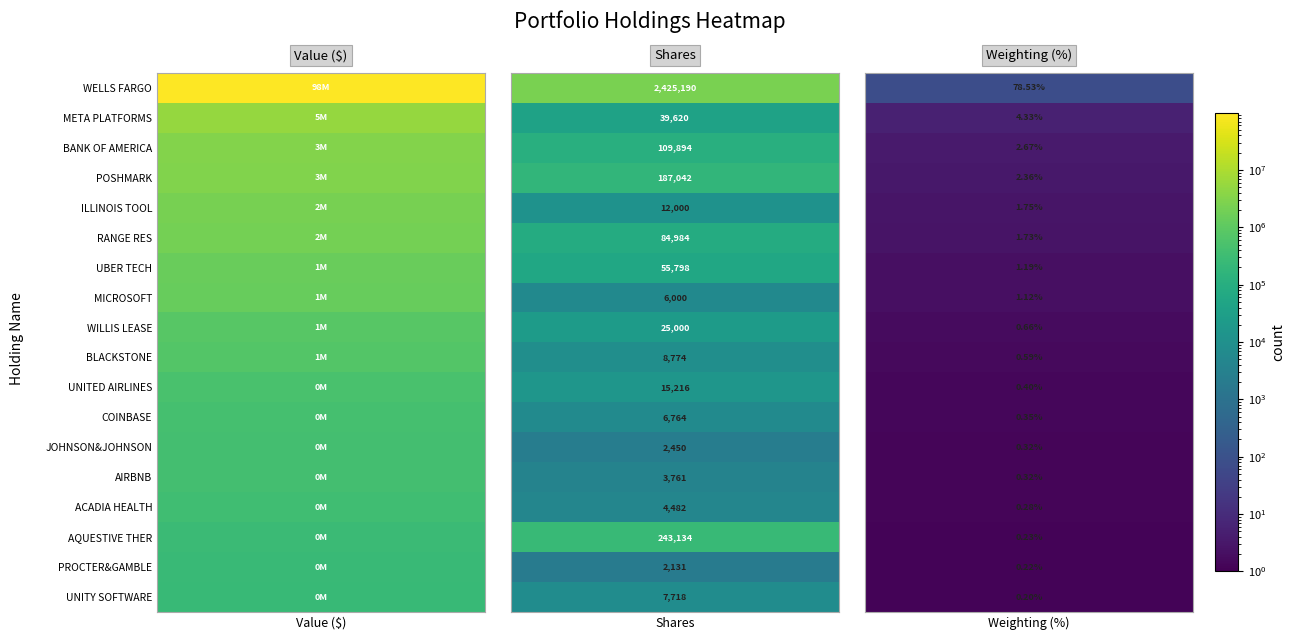

What is the average value of the value series?

6710333.3